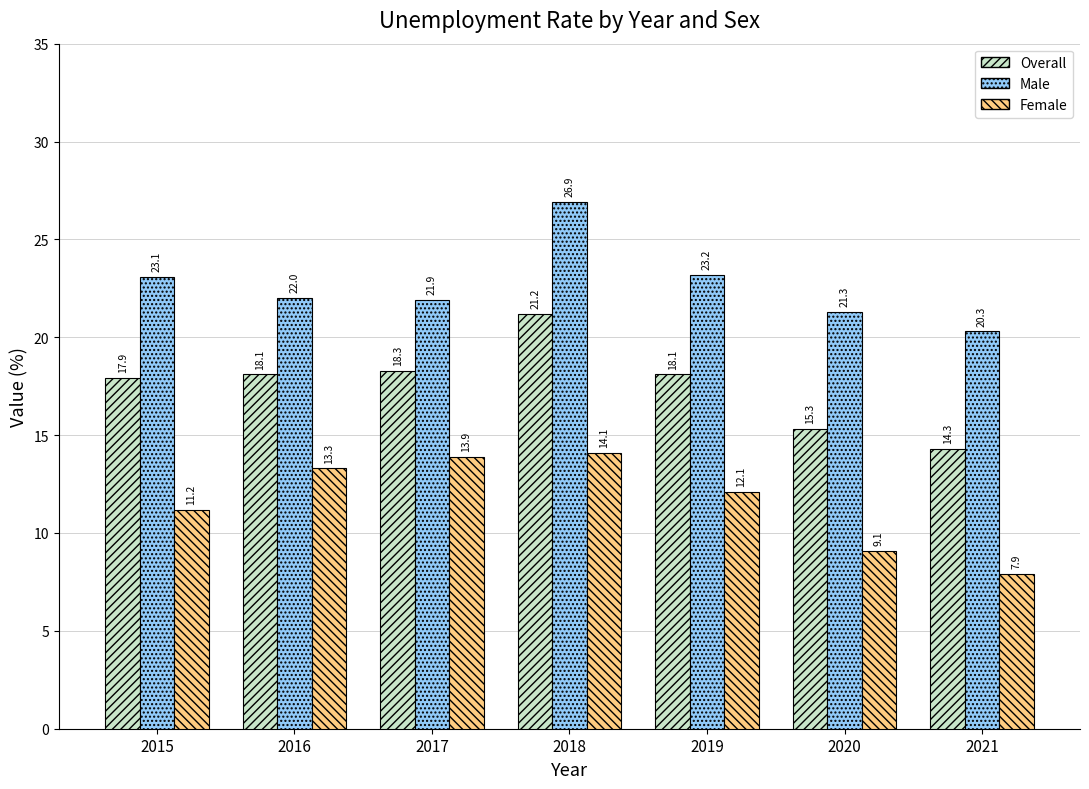

What is the spread (max minus min) of values at 2020?

12.2